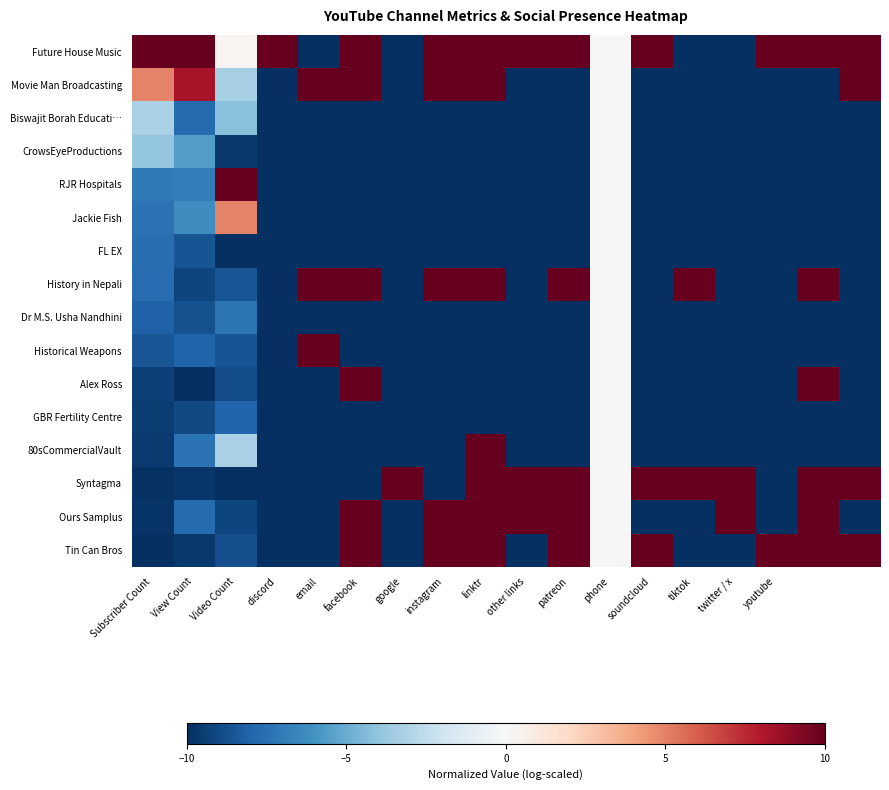

Which label corresponds to the largest value in the chart?

Subscriber Count